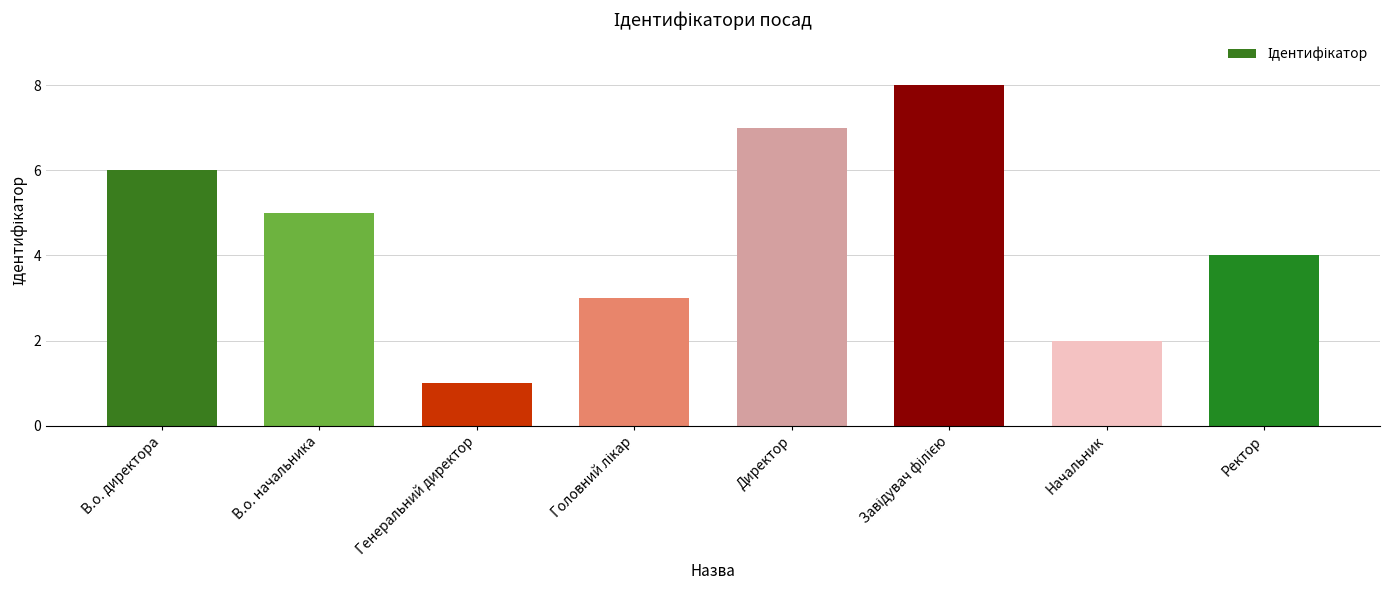

Which has a higher value, В.о. начальника or Начальник?

В.о. начальника